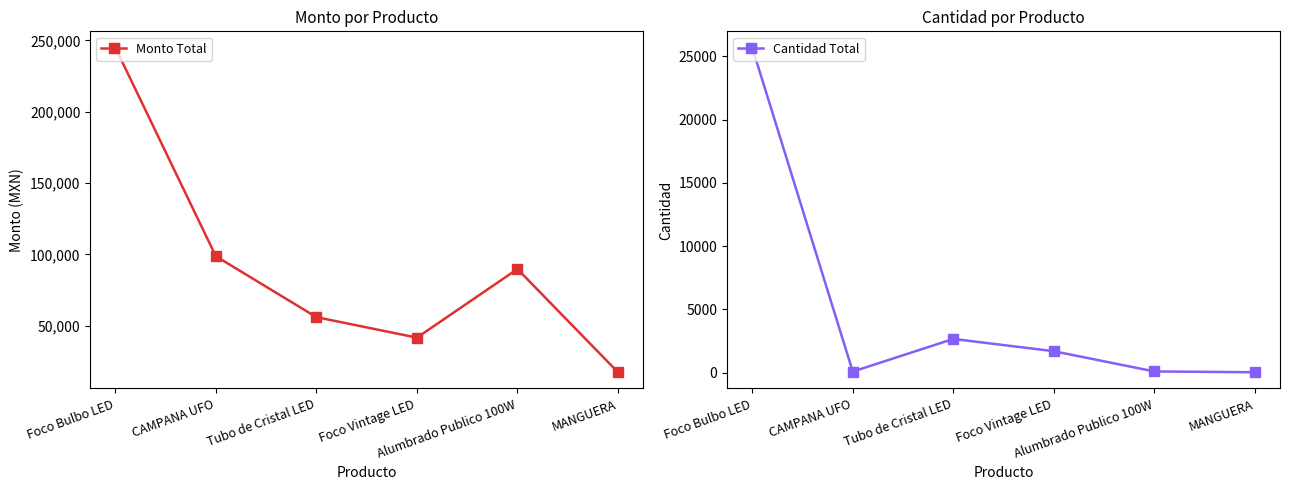

What is the label of the 4th point from the right?

Tubo de Cristal LED